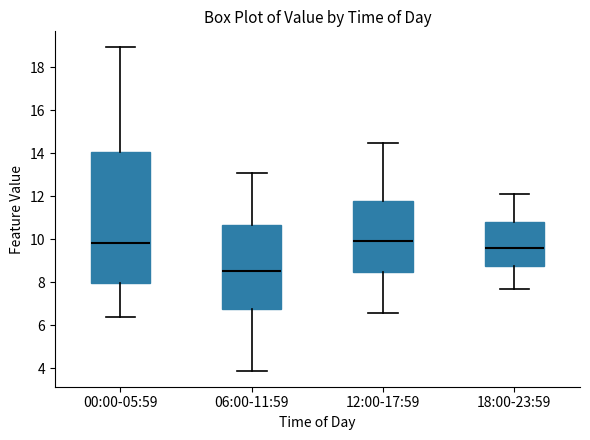

Reading left to right, read every box against the y-axis: the position of its median line, the range the box covers, and the ends of its whiskers. The values are not printed on the chart, so give them approximately, as read against the axis.

00:00-05:59: median 9.8, box 8.0 to 14.0, whiskers 6.4 to 19.0
06:00-11:59: median 8.6, box 6.8 to 10.6, whiskers 4.0 to 13.0
12:00-17:59: median 10.0, box 8.4 to 11.8, whiskers 6.6 to 14.6
18:00-23:59: median 9.6, box 8.8 to 10.8, whiskers 7.8 to 12.2